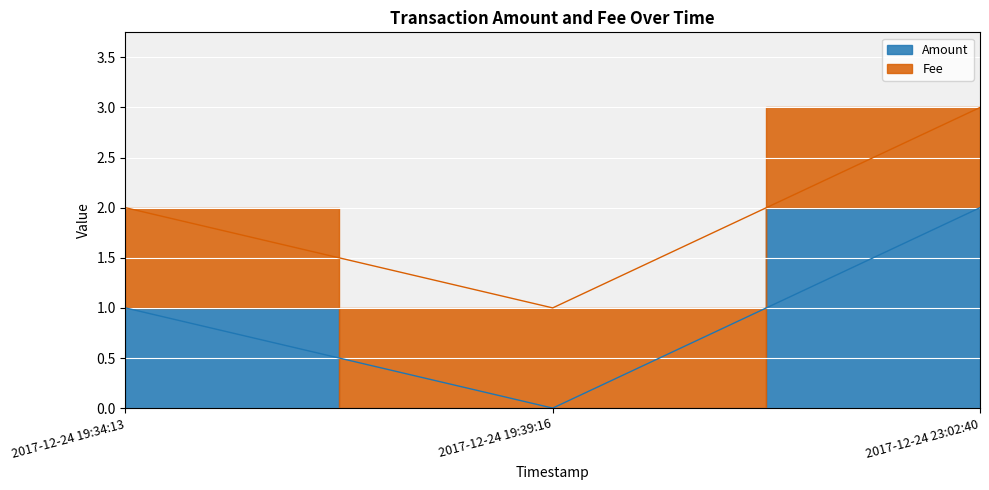

At which category does the chart reach its peak across all series?

2017-12-24 23:02:40